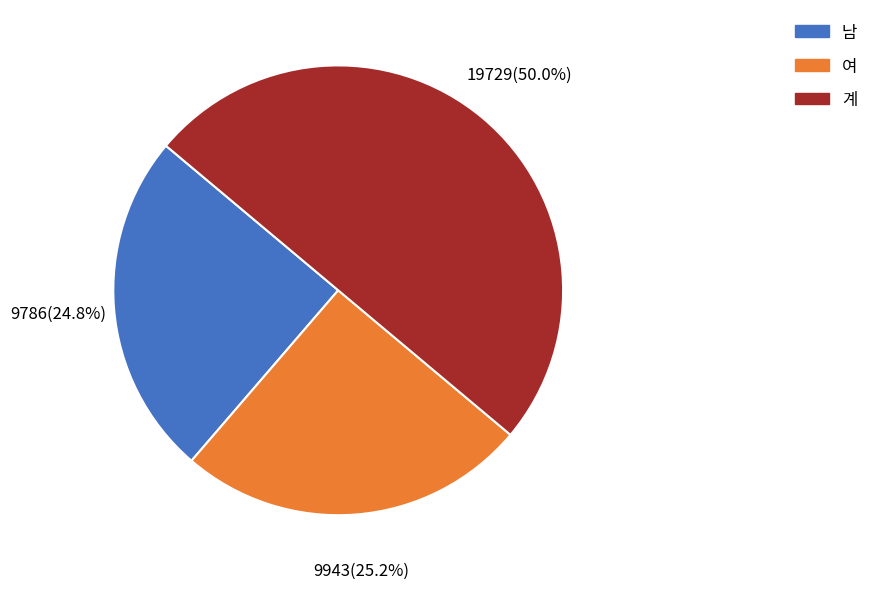

How many segments does this pie chart have?

3